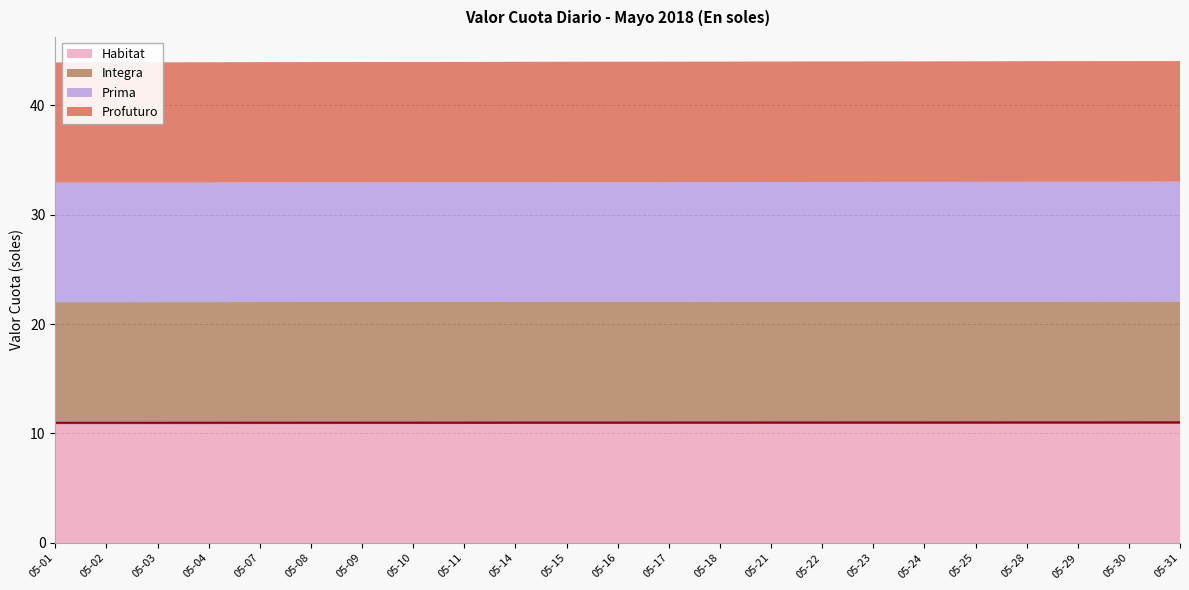

How many distinct data groups are displayed?

4